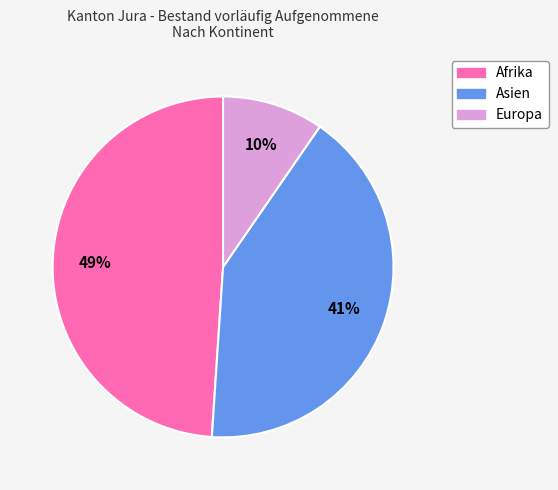

How many slices are in this pie chart?

3